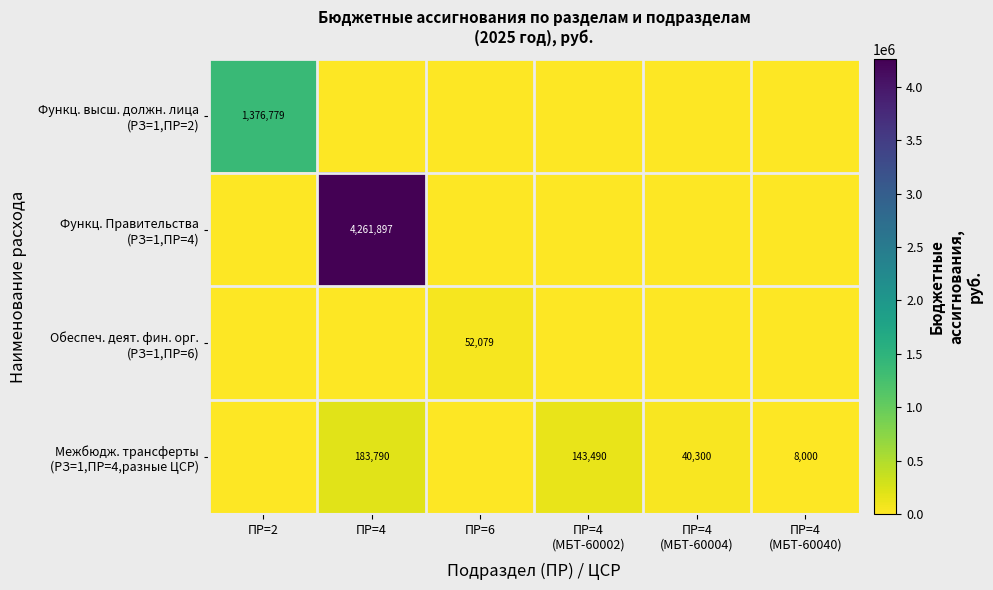

What is the difference between the Межбюдж. трансферты (РЗ=1,ПР=4,разные ЦСР) values at ПР=4 and ПР=6?

183789.6